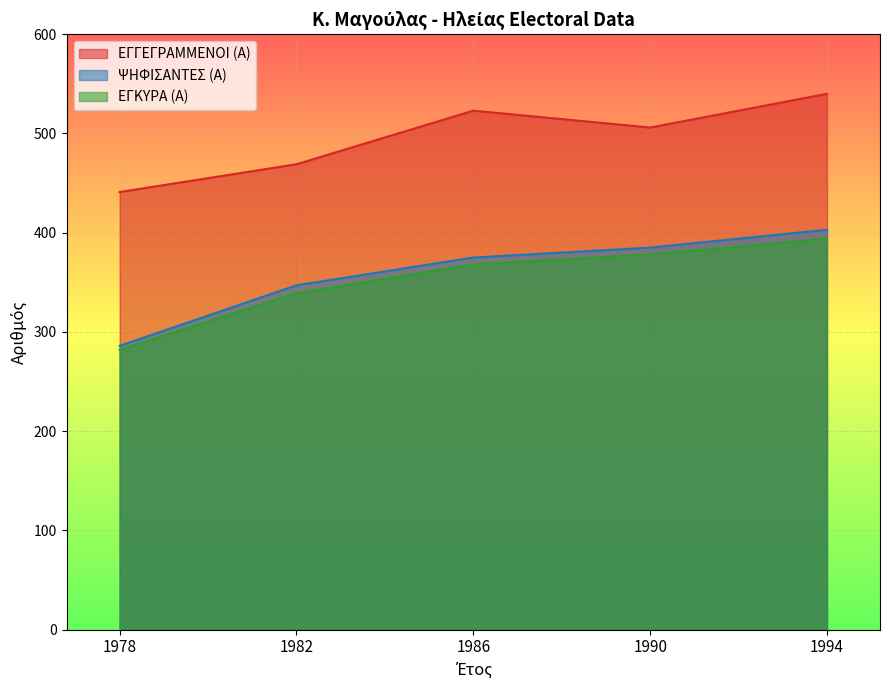

How many data points does each series have?

5